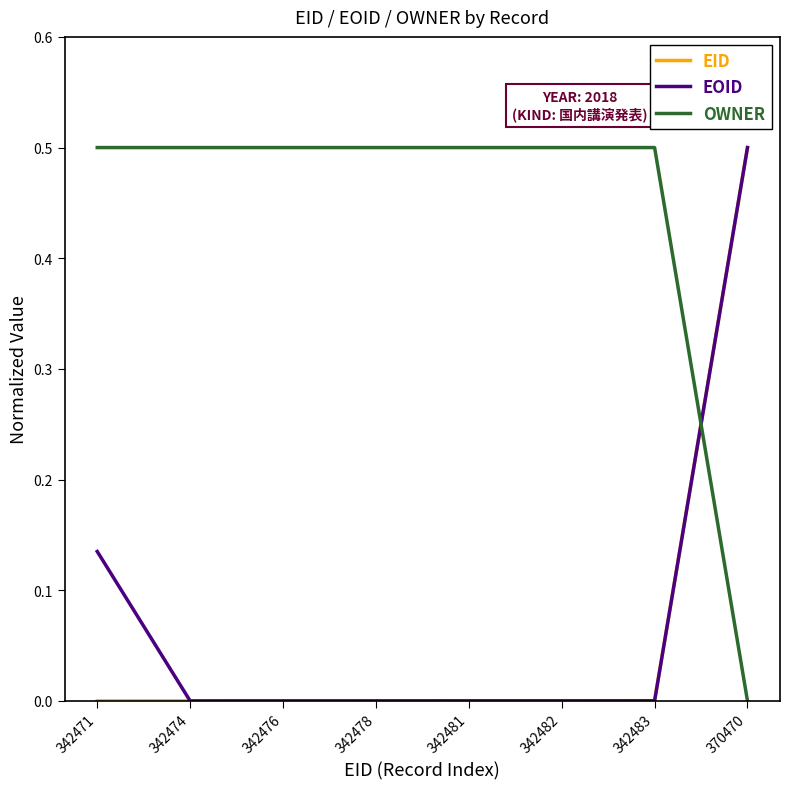

True or false: OWNER and EID intersect in this chart.

True